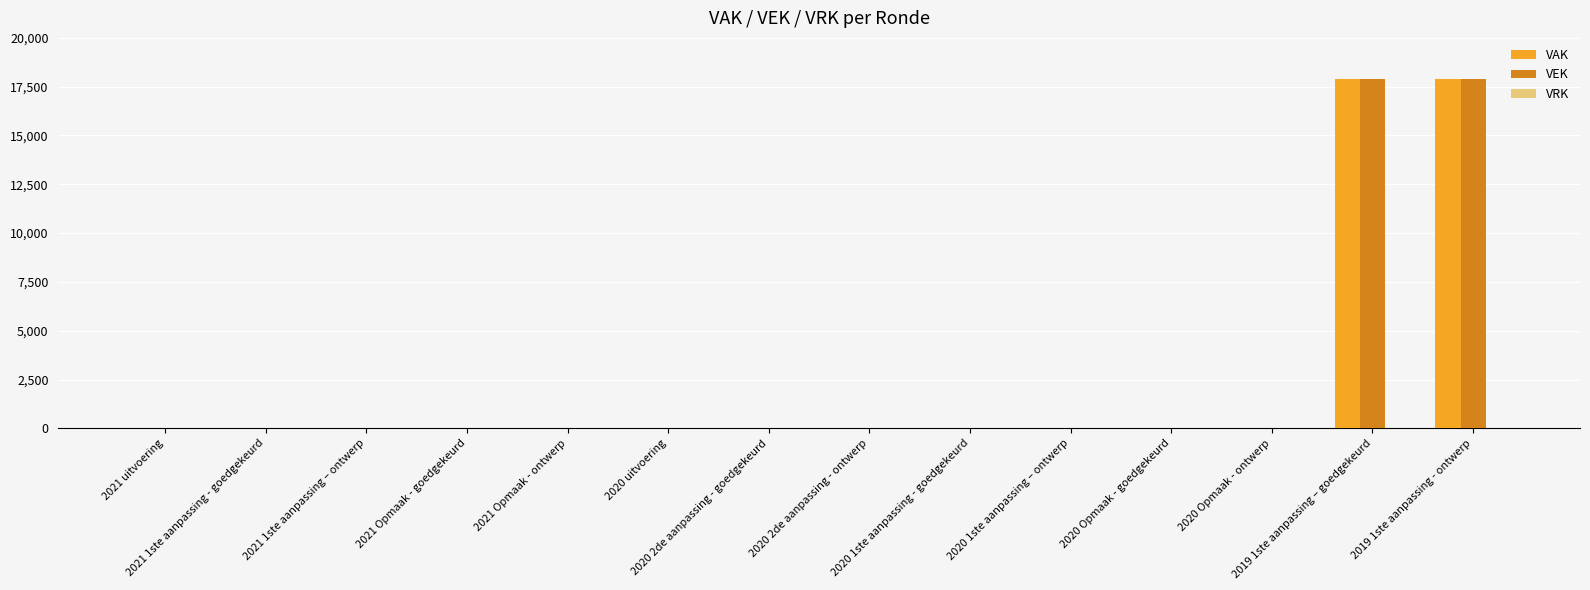

How many distinct data groups are displayed?

2